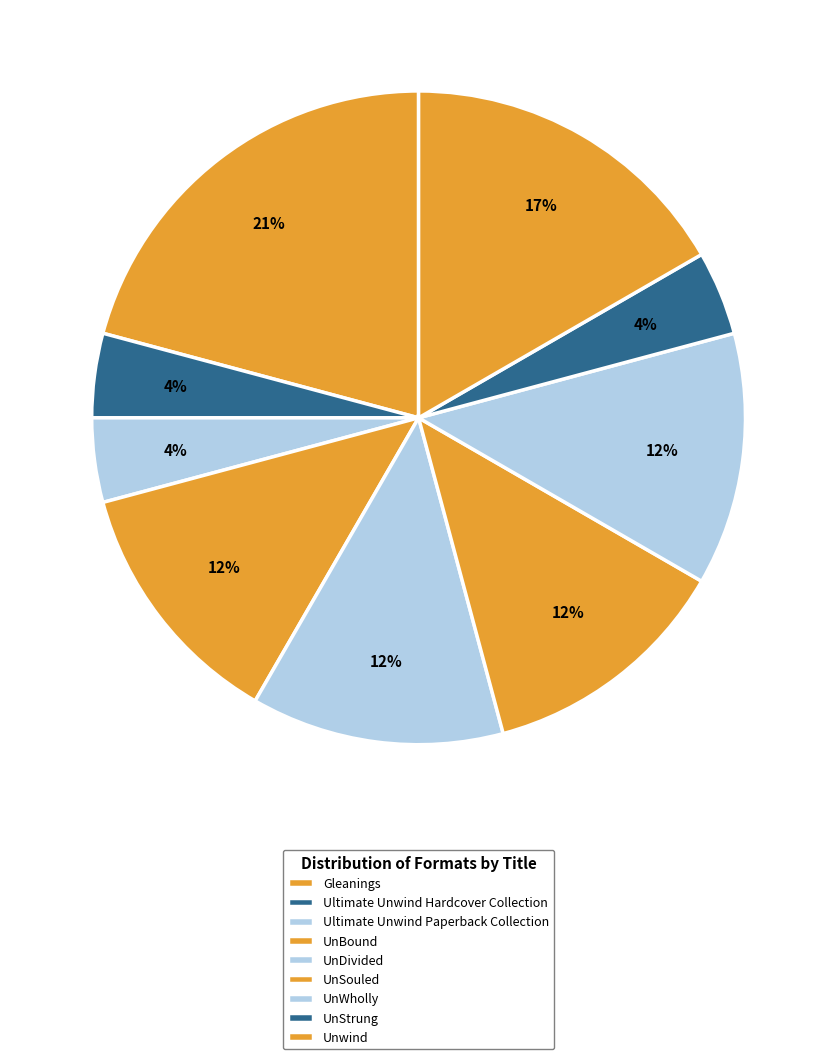

Count the number of slices in the pie.

9